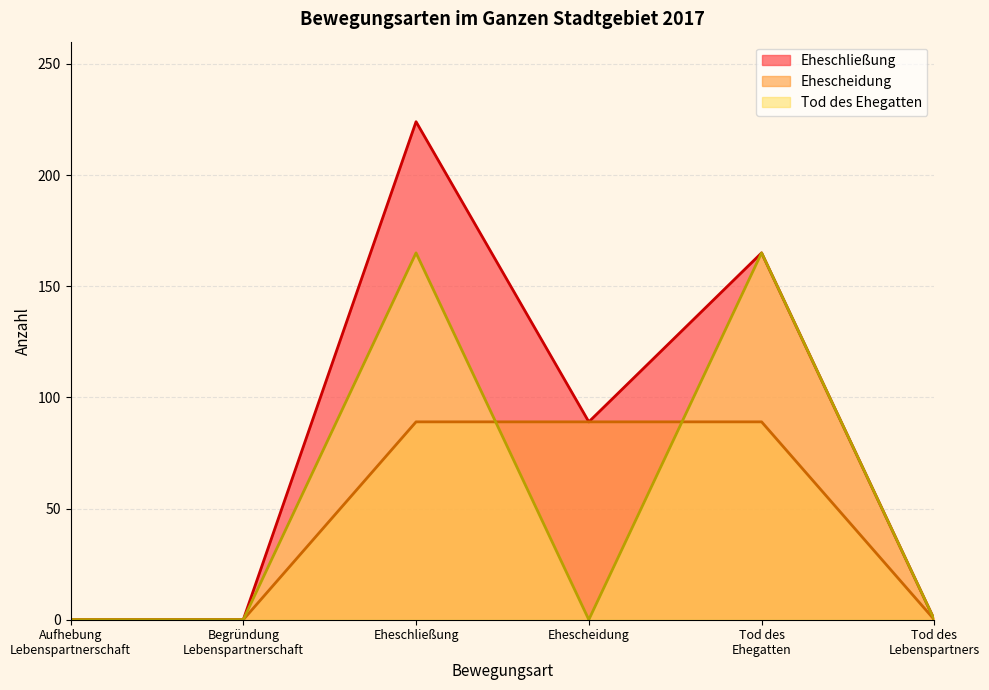

Which series changed the most between Ehescheidung and Tod des Ehegatten?

Eheschließung